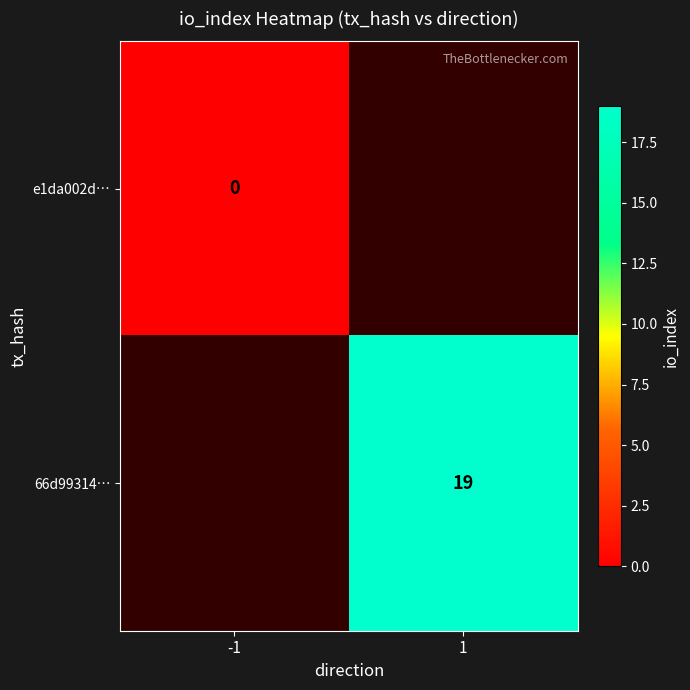

True or false: 66d99314… has a value of 19 at 1.

True